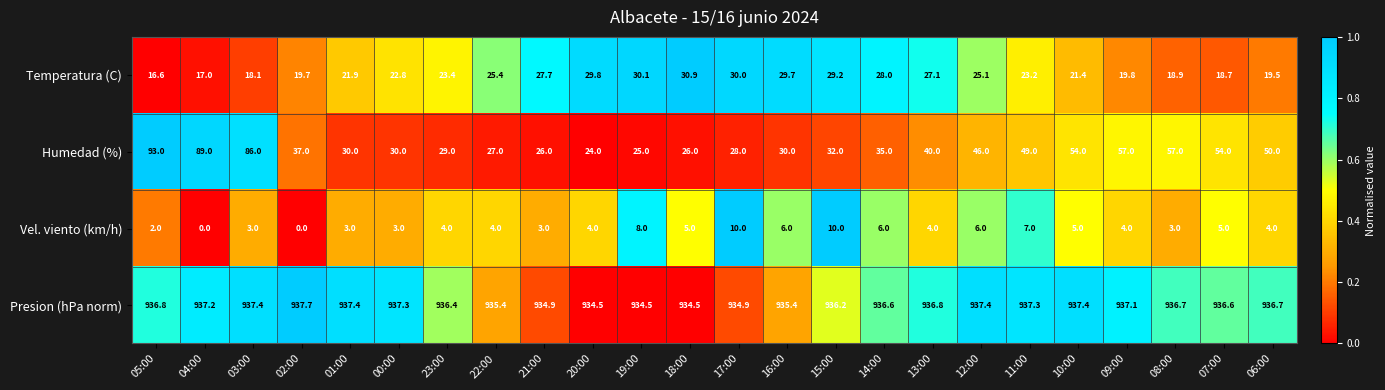

List the series in order of their peak value, highest first.

Presion (hPa norm), Humedad (%), Temperatura (C), Vel. viento (km/h)